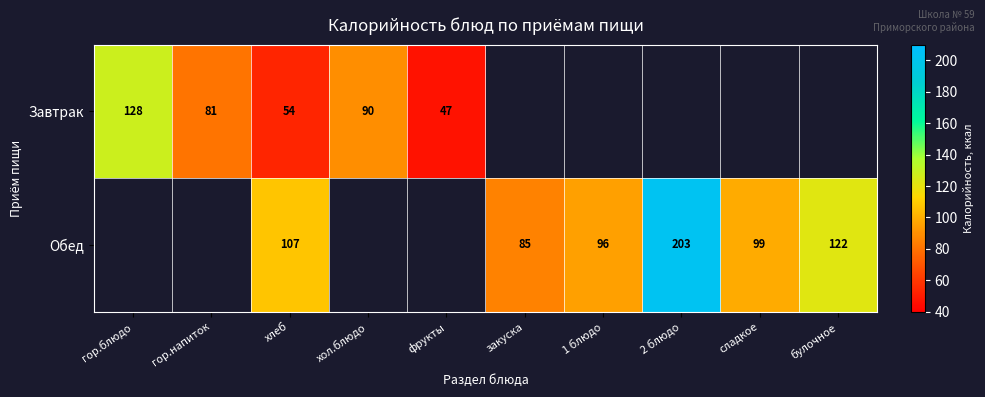

How many categories are shown in the chart?

10